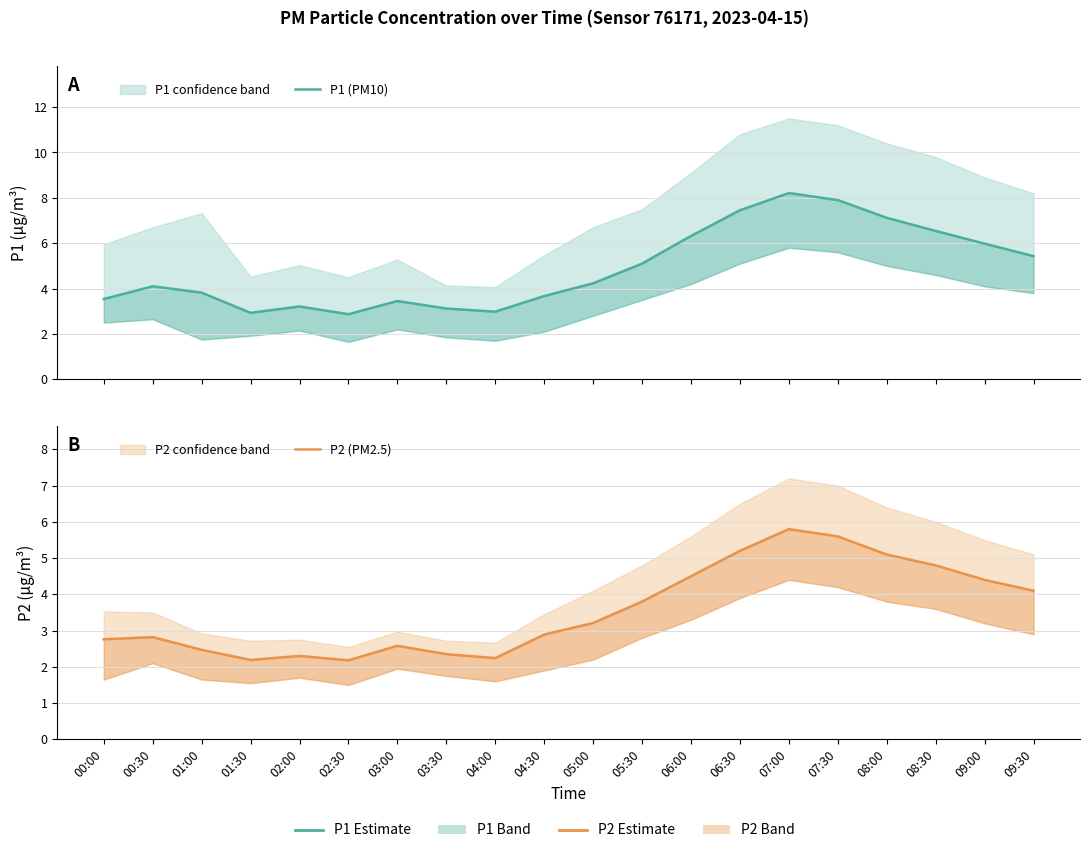

Rank the series at 04:30 from lowest to highest value.

P2 (PM2.5), P1 (PM10)